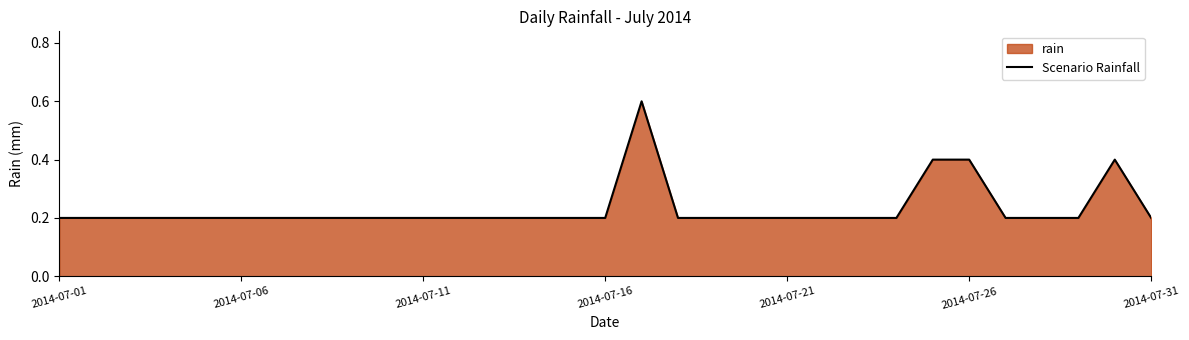

Is it true that the value at 29 is 0.4?

True